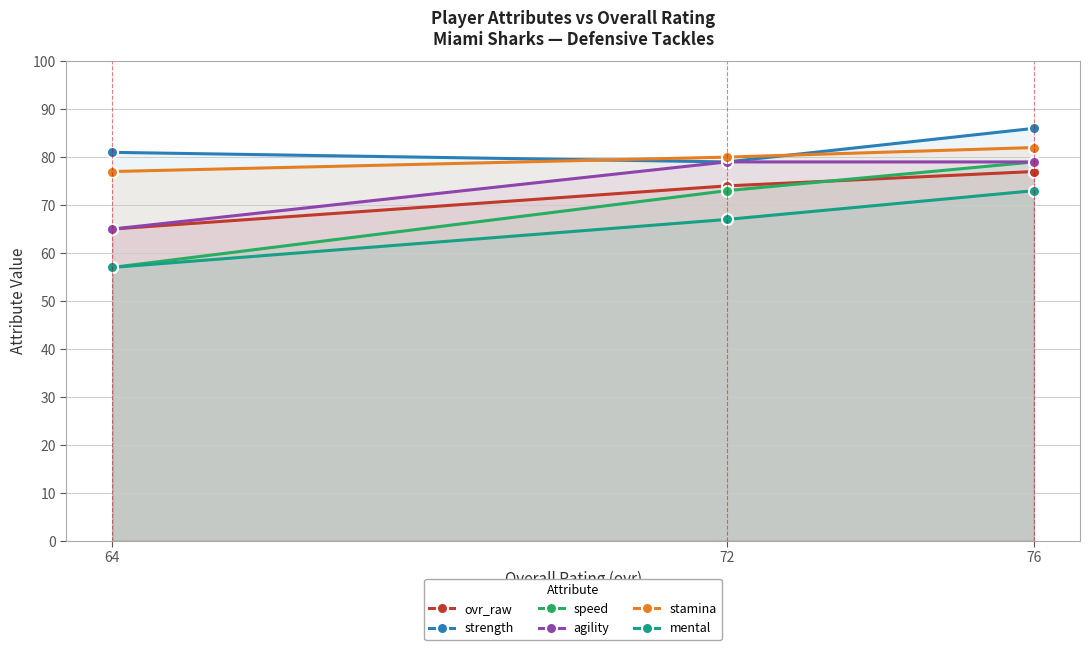

At how many categories does at least one series exceed 66?

3